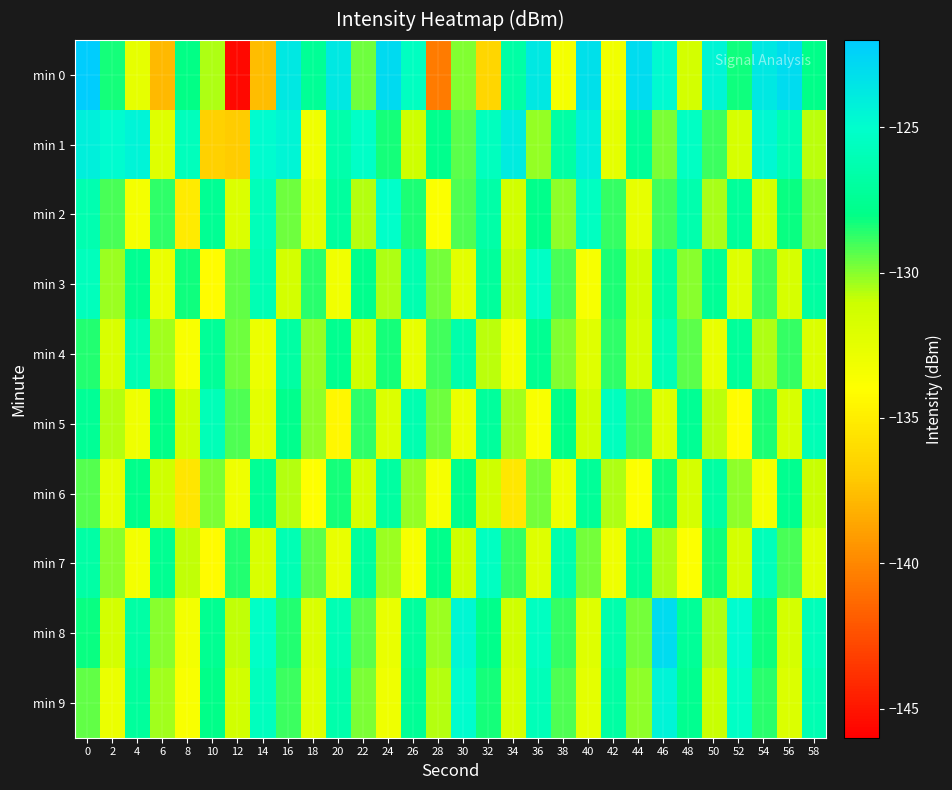

List the series in order of their peak value, lowest first.

min 6, min 4, min 5, min 7, min 3, min 2, min 9, min 1, min 8, min 0